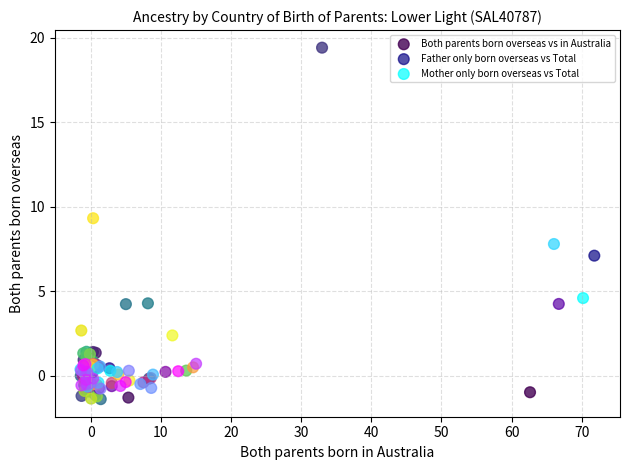

Which series has the widest spread of Y values?

Both parents born overseas vs in Australia